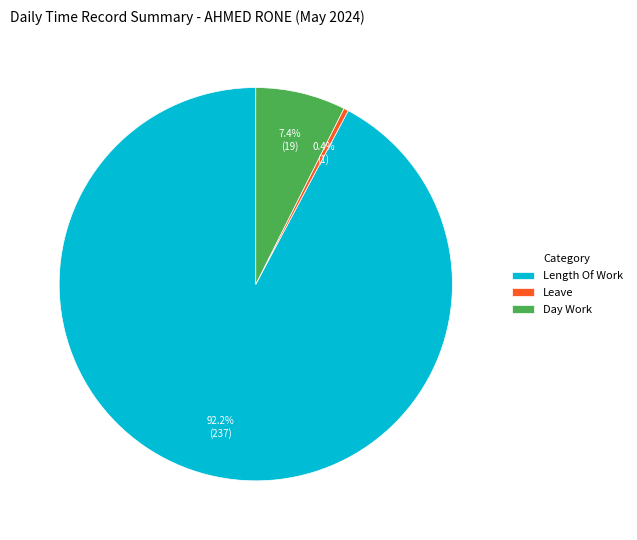

How many slices are in this pie chart?

3